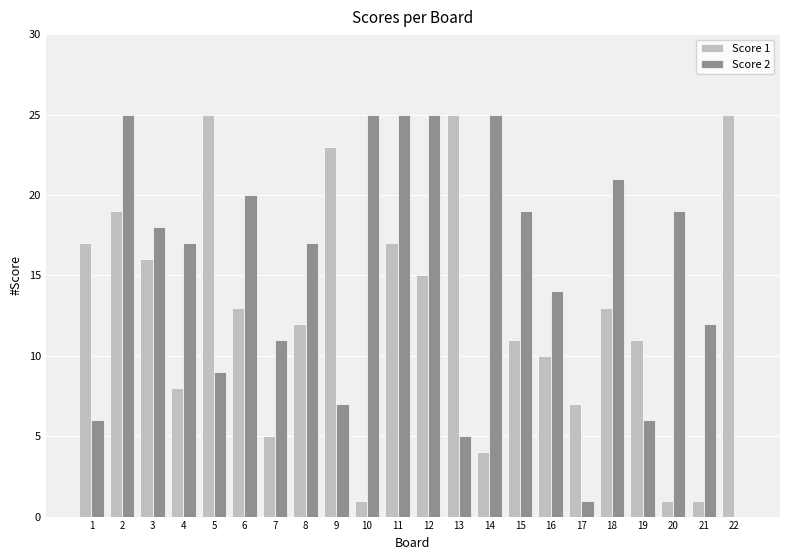

True or false: Score 2 has a value of 17 at 4.

True